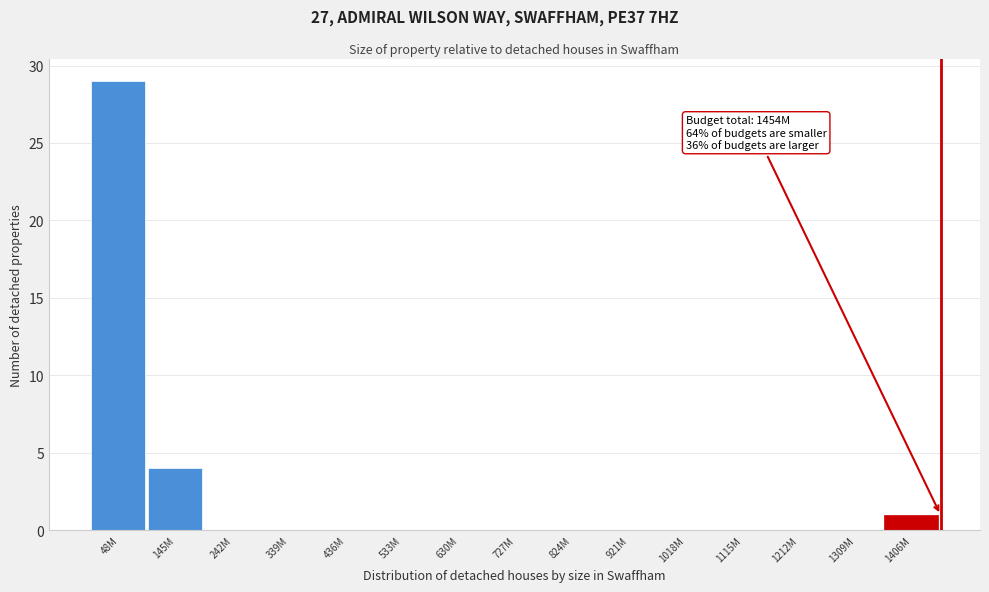

Reading left to right, list all the values displayed in this chart.

48M=29	145M=4	242M=0	339M=0	436M=0	533M=0	630M=0	727M=0	824M=0	921M=0	1018M=0	1115M=0	1212M=0	1309M=0	1406M=1